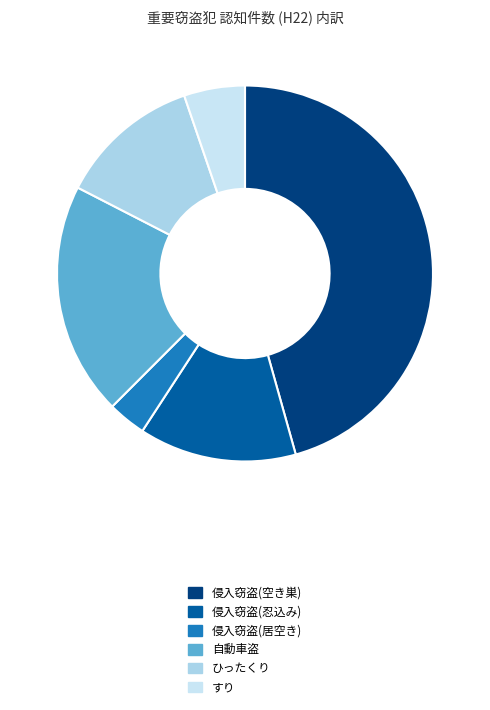

Is the sum of すり and 自動車盗 greater than half?

No